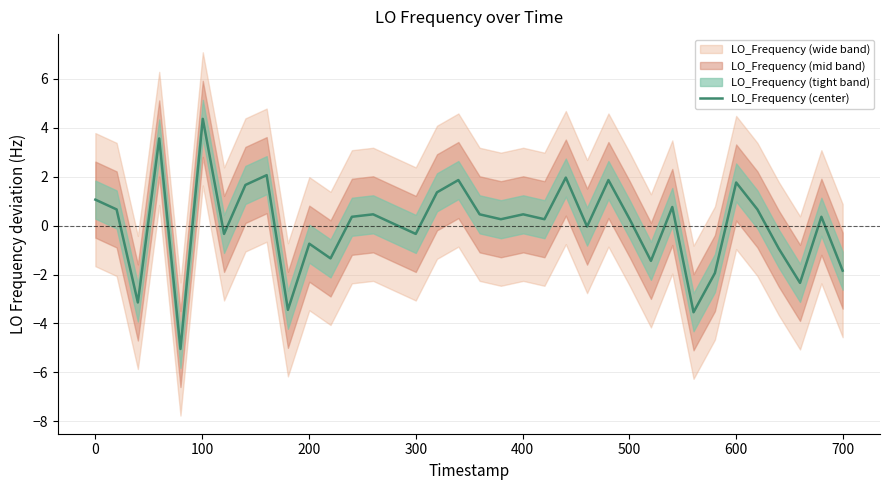

How many values are above zero?

22